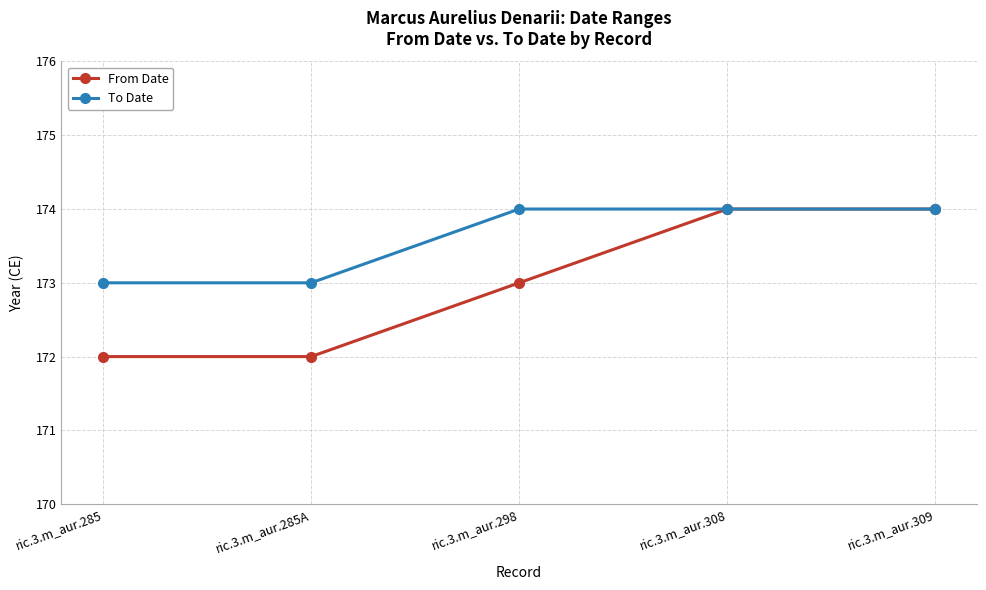

How many data points in From Date are less than 173?

2